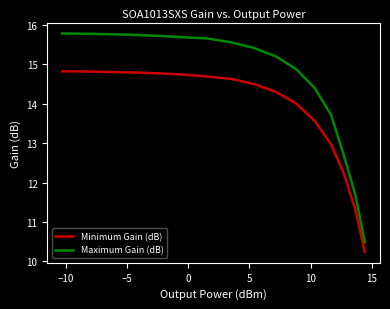

What is the highest value of the Minimum Gain (dB) series?

14.8